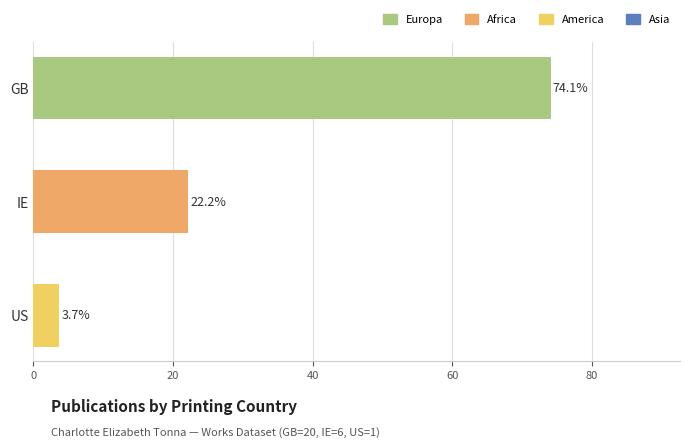

How many values are below 22?

1